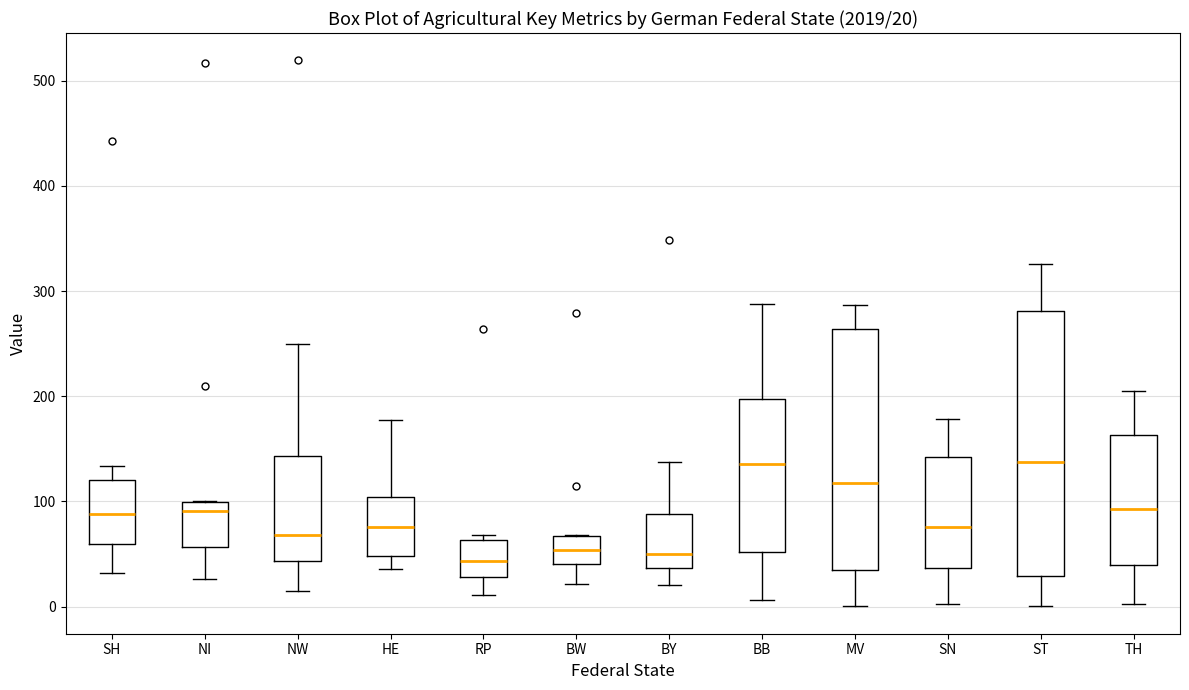

Which box is the tallest, from its lower edge to its upper edge?

ST